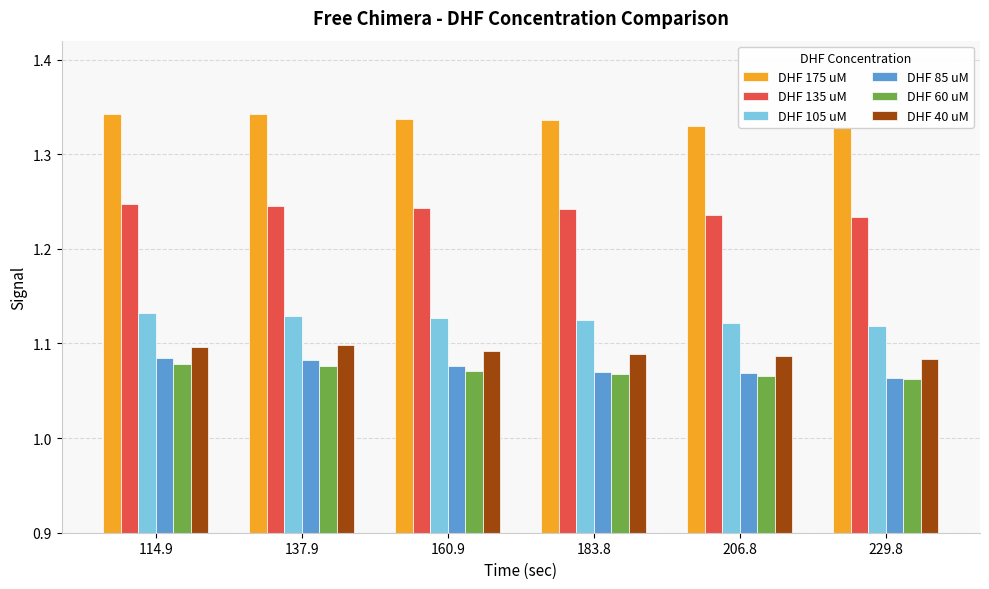

What is the label of the 5th bar from the right?

137.9